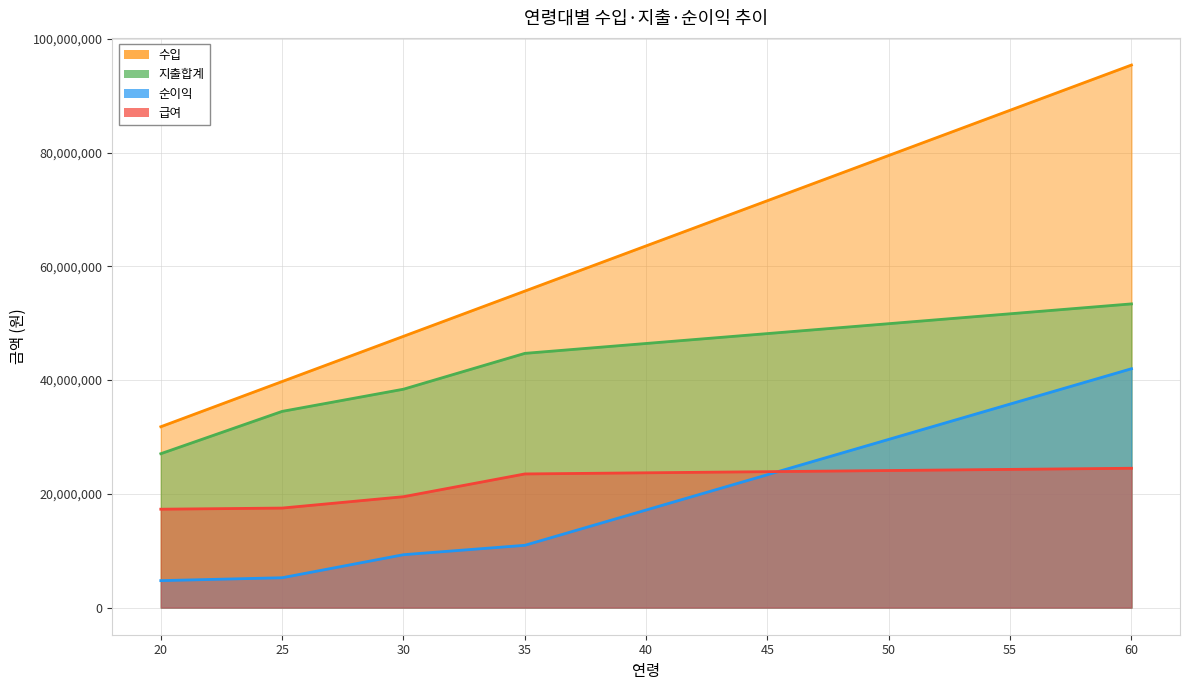

True or false: 급여 has more than 2 points higher than both neighbors.

False